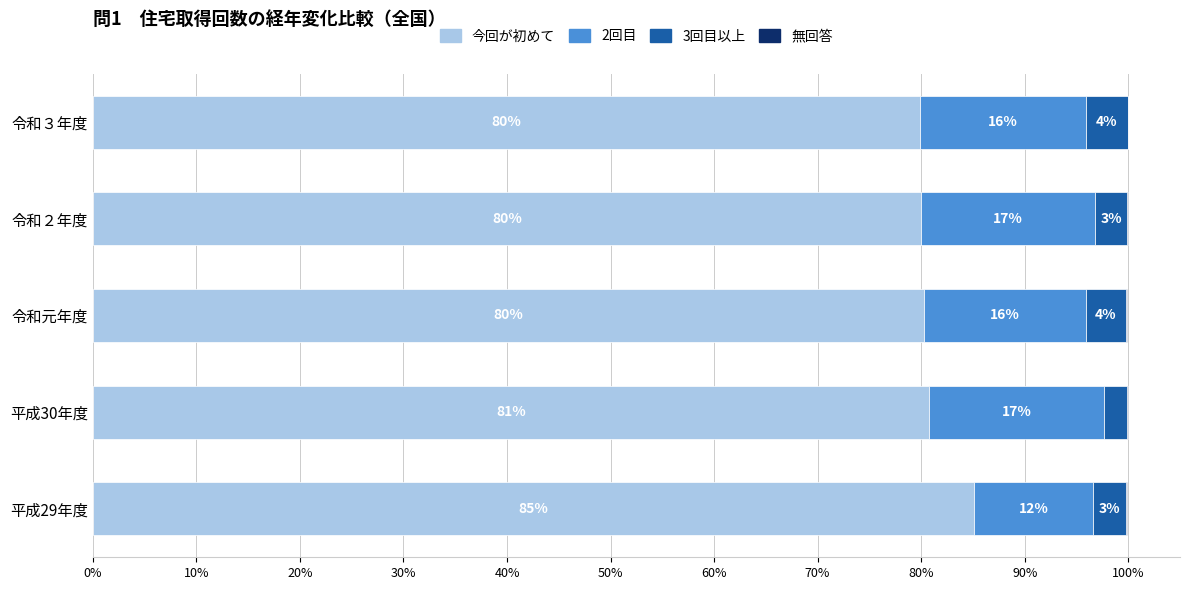

At which label is 今回が初めて closest to 82?

平成30年度